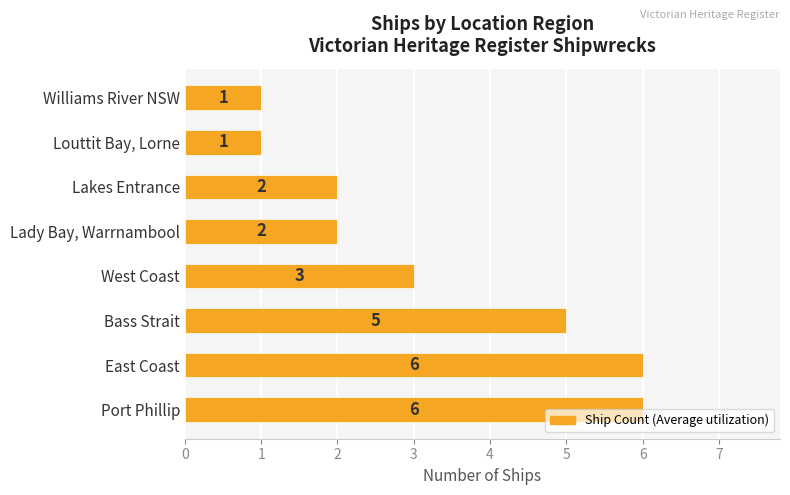

The value at West Coast is 3. True or false?

True